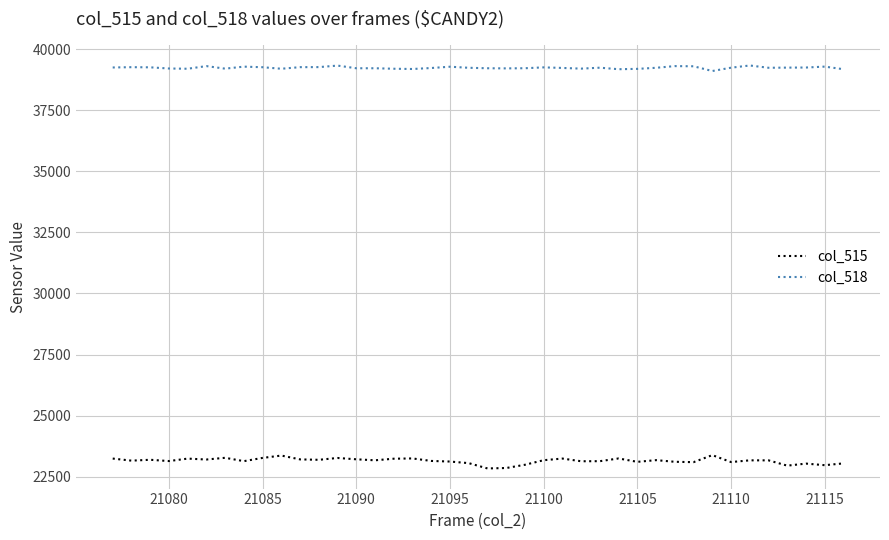

True or false: col_518 and col_515 cross at least once.

False